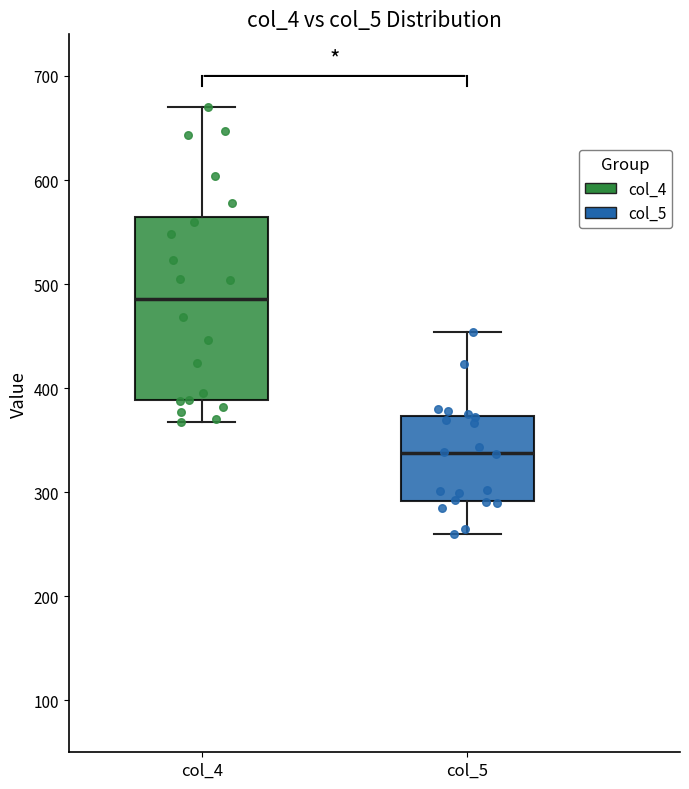

Where does the upper whisker of the box for col_4 end on the y-axis? The values are not printed on the chart, so give them approximately, as read against the axis.

670